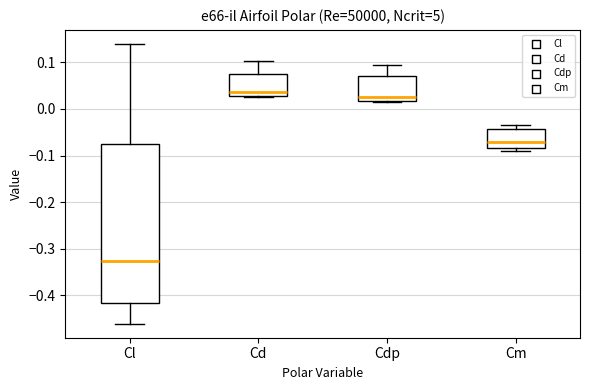

Reading left to right, transcribe this box plot: for each box, give where its median line is, the range the box spans, and where its two whiskers end, as read against the y-axis. The values are not printed on the chart, so give them approximately, as read against the axis.

Cl: median -0.33, box -0.42 to -0.08, whiskers -0.46 to 0.14
Cd: median 0.04, box 0.03 to 0.08, whiskers 0.02 to 0.10
Cdp: median 0.03, box 0.02 to 0.07, whiskers 0.02 to 0.10
Cm: median -0.07, box -0.08 to -0.04, whiskers -0.09 to -0.03